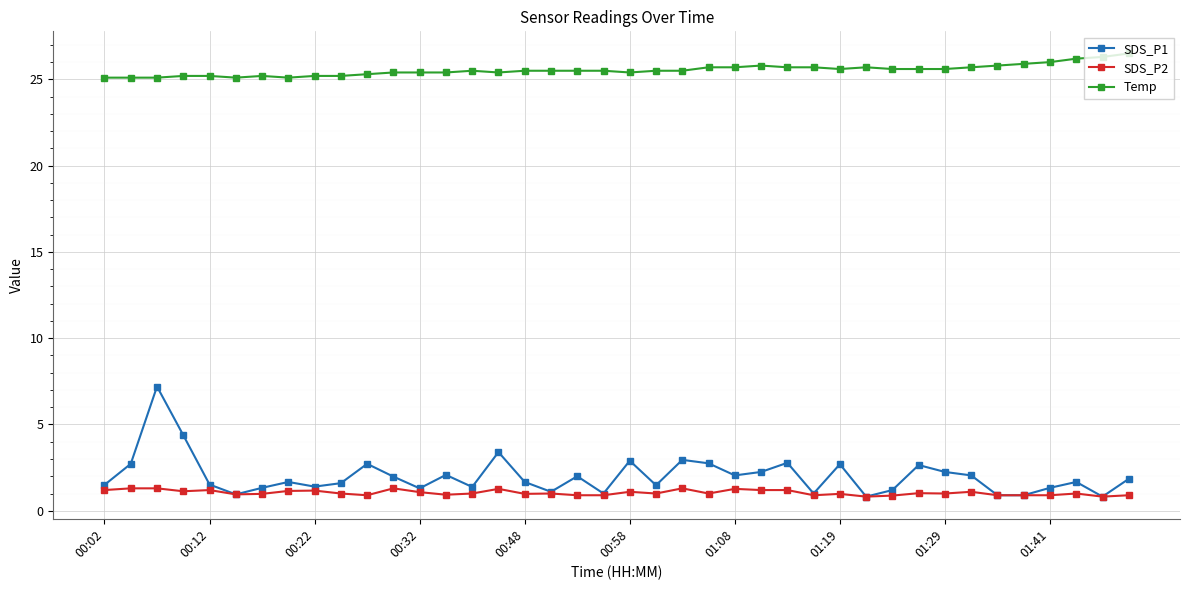

True or false: Temp and SDS_P2 intersect in this chart.

False